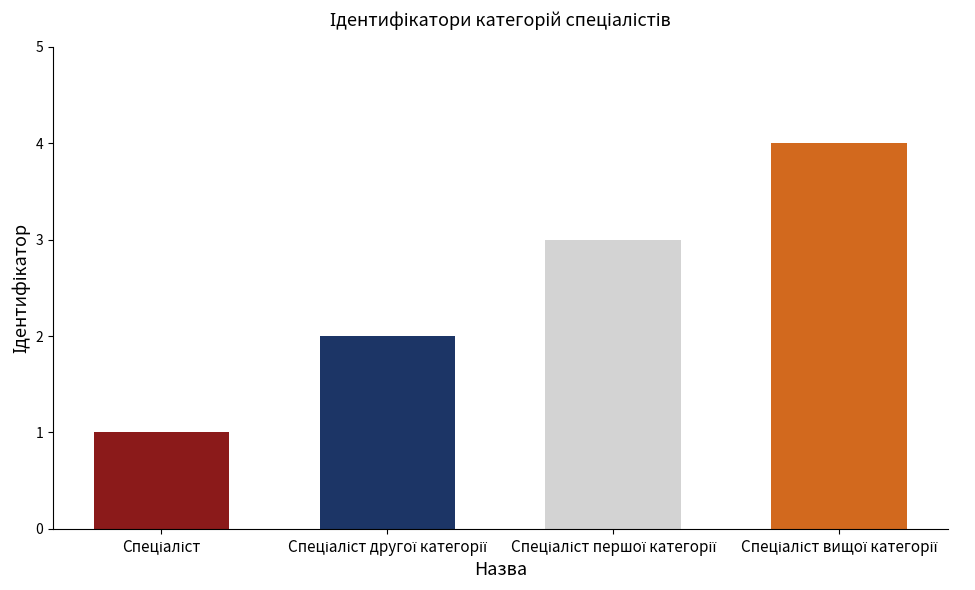

Is it true that the value at Спеціаліст вищої категорії is 4?

True